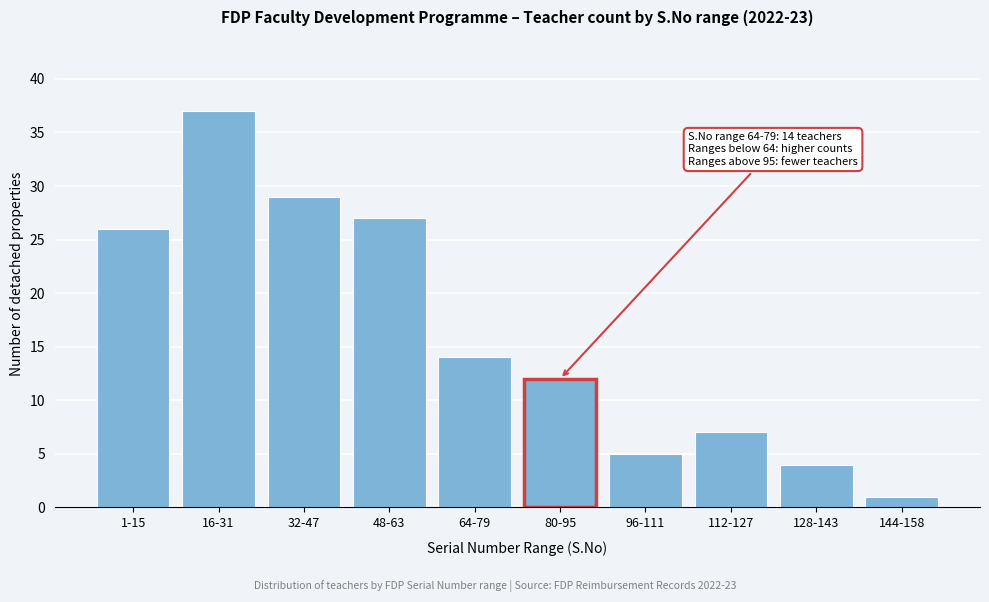

Reading left to right, extract all data points from this chart.

1-15=26	16-31=37	32-47=29	48-63=27	64-79=14	80-95=12	96-111=5	112-127=7	128-143=4	144-158=1